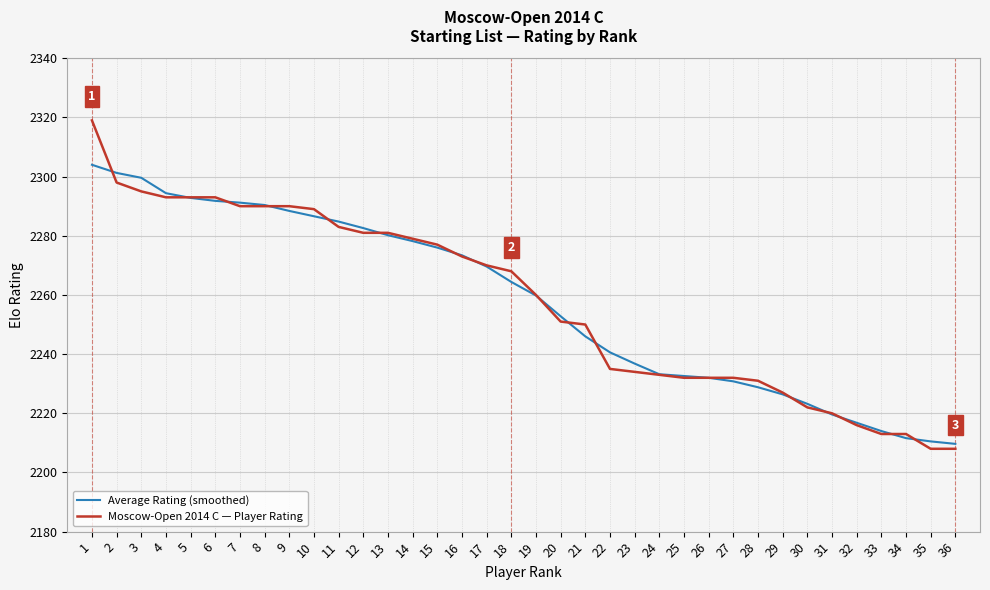

What is the maximum value shown in the chart?

2319.0